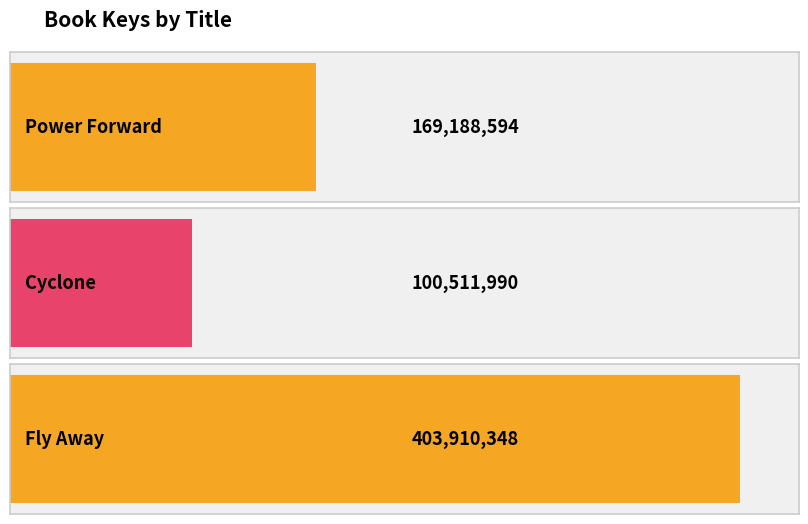

Are the bars horizontal?

Yes